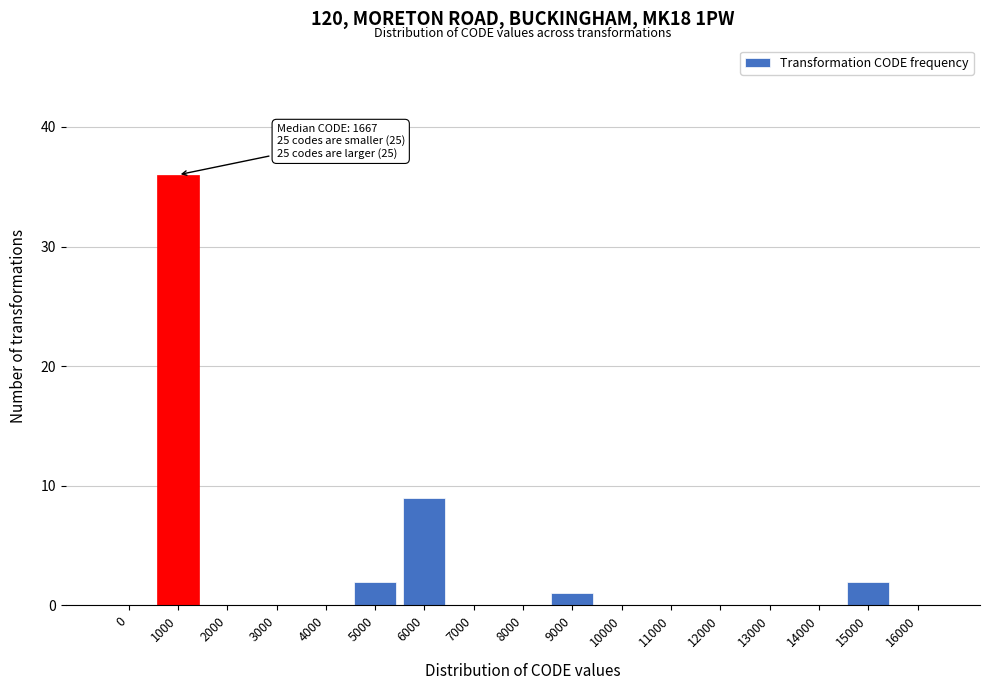

Reading left to right, list all the values displayed in this chart.

0=0	1000=36	2000=0	3000=0	4000=0	5000=2	6000=9	7000=0	8000=0	9000=1	10000=0	11000=0	12000=0	13000=0	14000=0	15000=2	16000=0